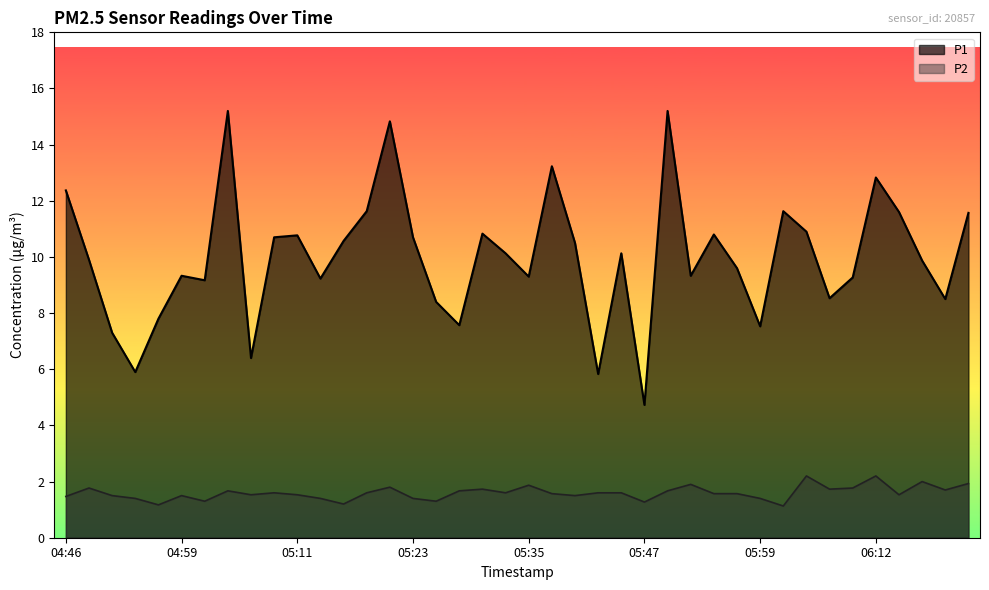

True or false: P1 and P2 cross at least once.

False